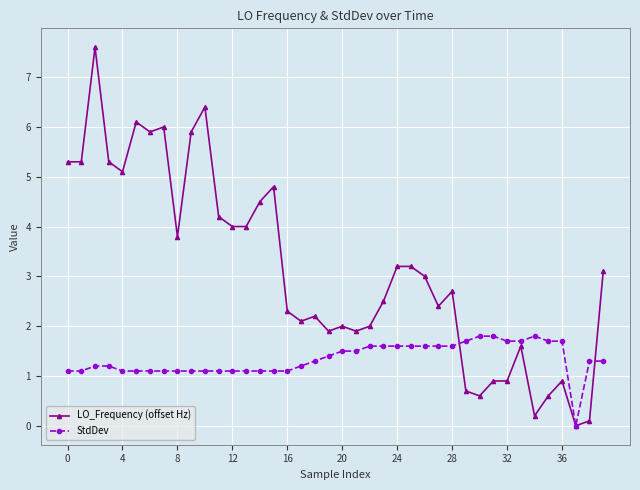

How many positive values does the LO_Frequency (offset Hz) series have?

39